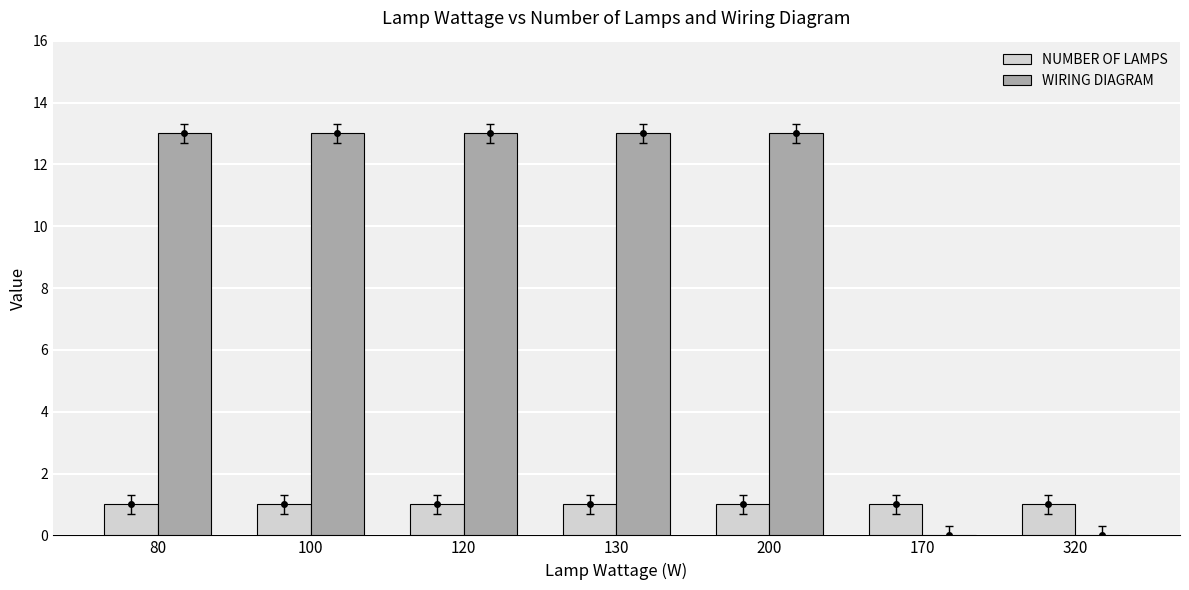

How many bars are there in each group?

2